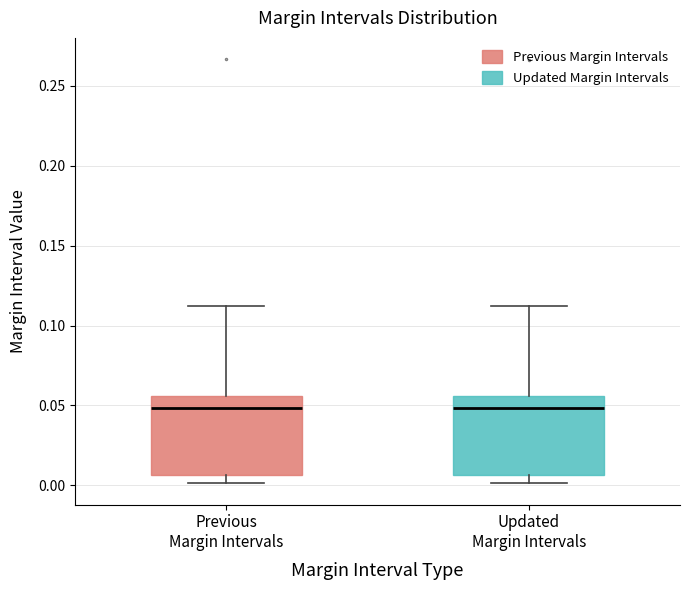

Where does the median line of the box for Previous Margin Intervals sit on the y-axis? The values are not printed on the chart, so give them approximately, as read against the axis.

0.050